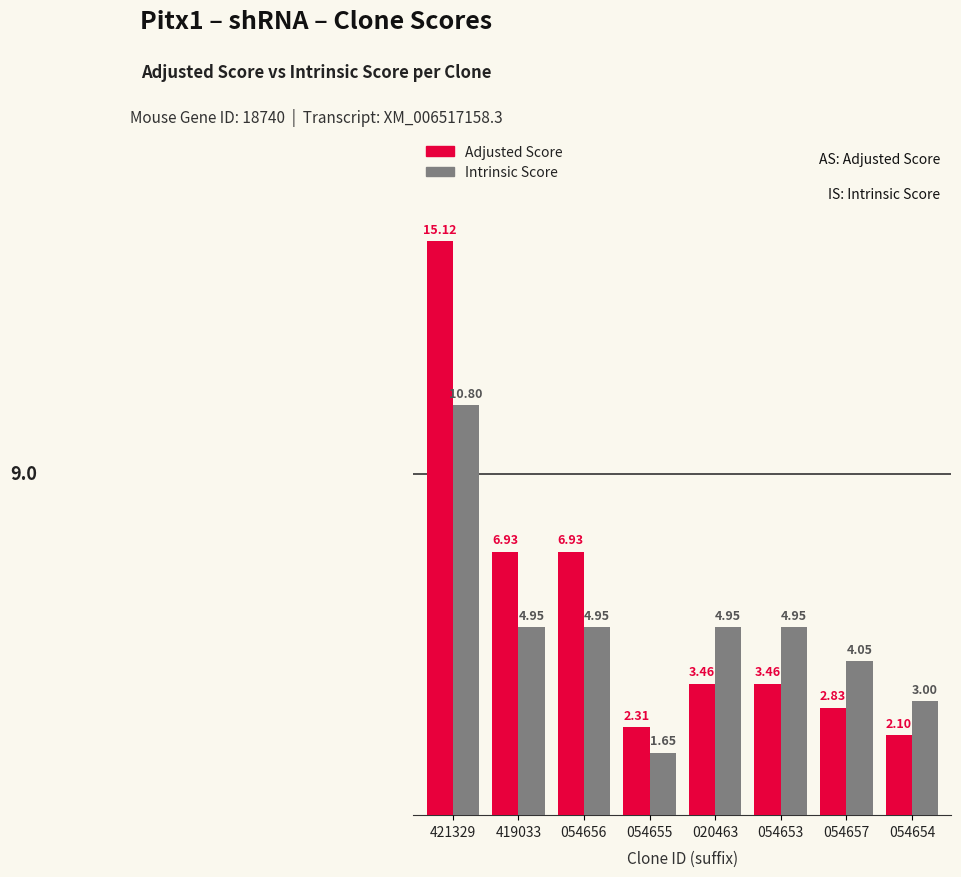

What is the total value across all series at 054656?

11.9